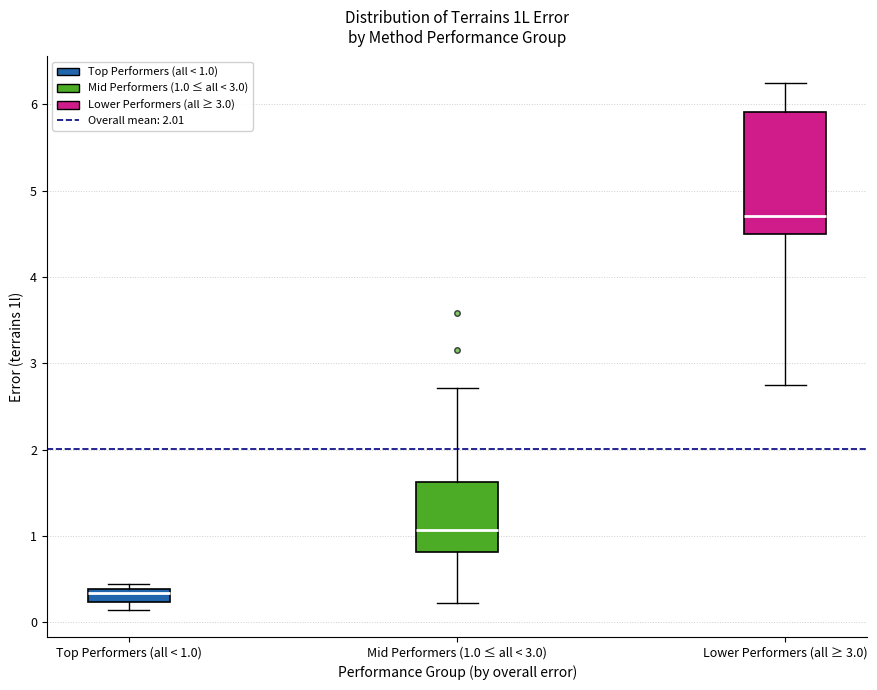

Reading left to right, read every box against the y-axis: the position of its median line, the range the box covers, and the ends of its whiskers. The values are not printed on the chart, so give them approximately, as read against the axis.

Top Performers (all < 1.0): median 0.3, box 0.2 to 0.4, whiskers 0.1 to 0.4 (just above the box's upper edge)
Mid Performers (1.0 ≤ all < 3.0): median 1.1, box 0.8 to 1.6, whiskers 0.2 to 2.7
Lower Performers (all ≥ 3.0): median 4.7, box 4.5 to 5.9, whiskers 2.8 to 6.3